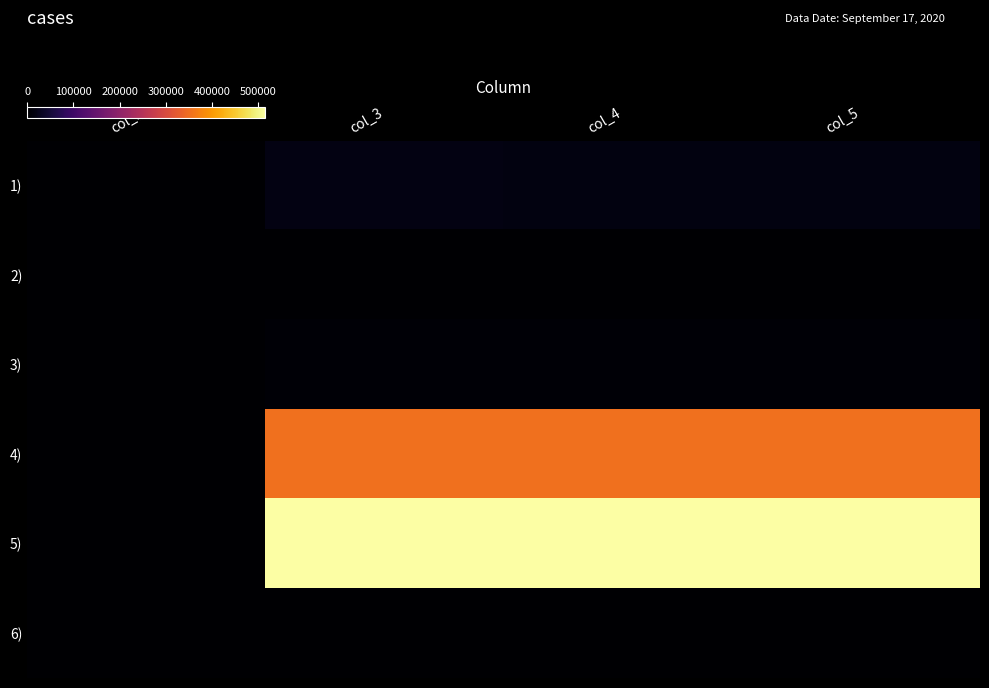

How many data points does each series have?

4